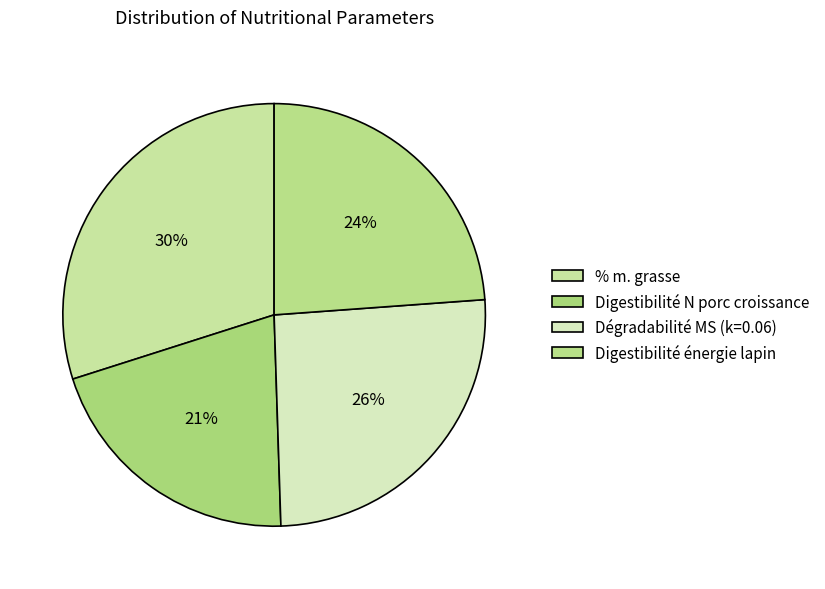

What is the ratio of the value at % m. grasse to the value at Digestibilité N porc croissance?

1.5